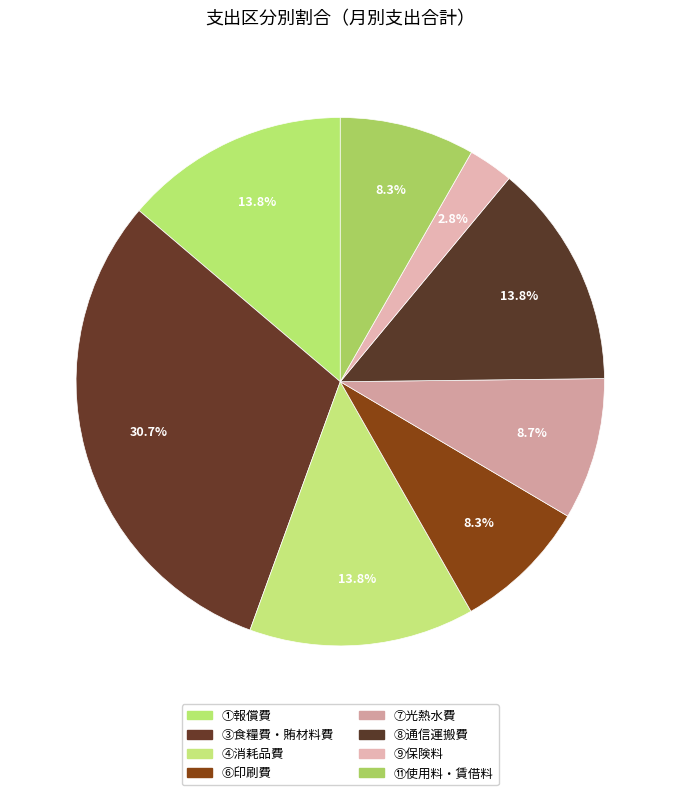

Which category has the biggest portion of the pie?

③食糧費・賄材料費